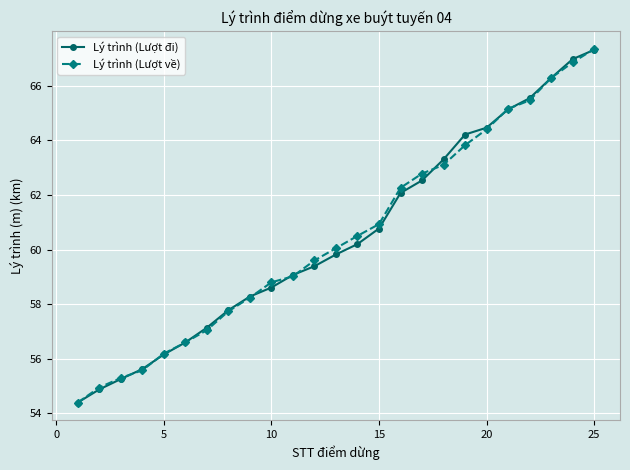

How many lines are shown in the chart?

2